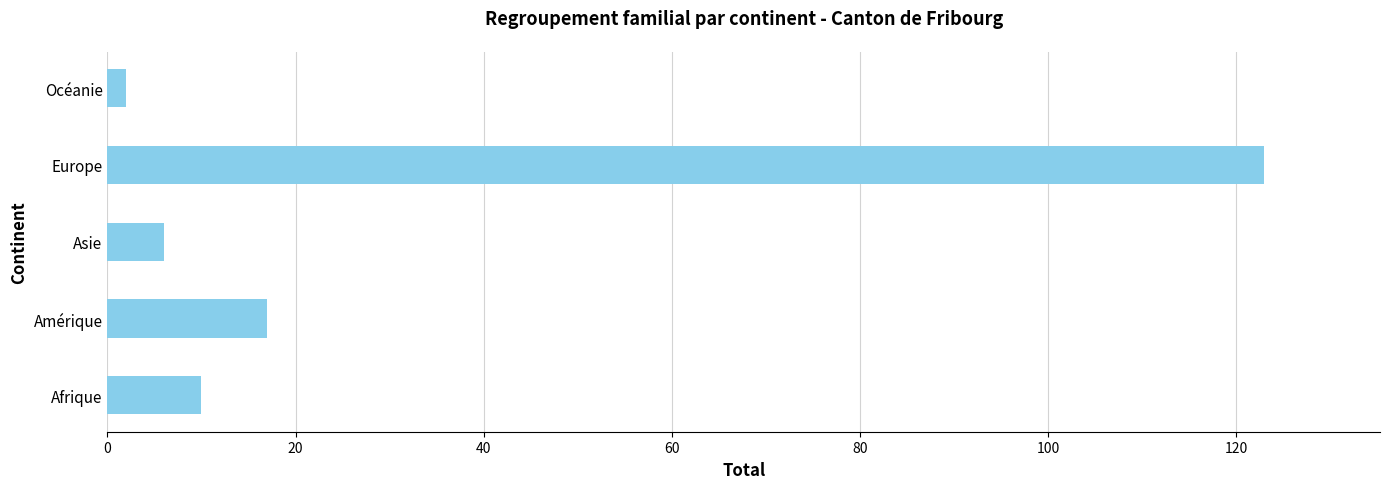

The value at Afrique is 10. True or false?

True